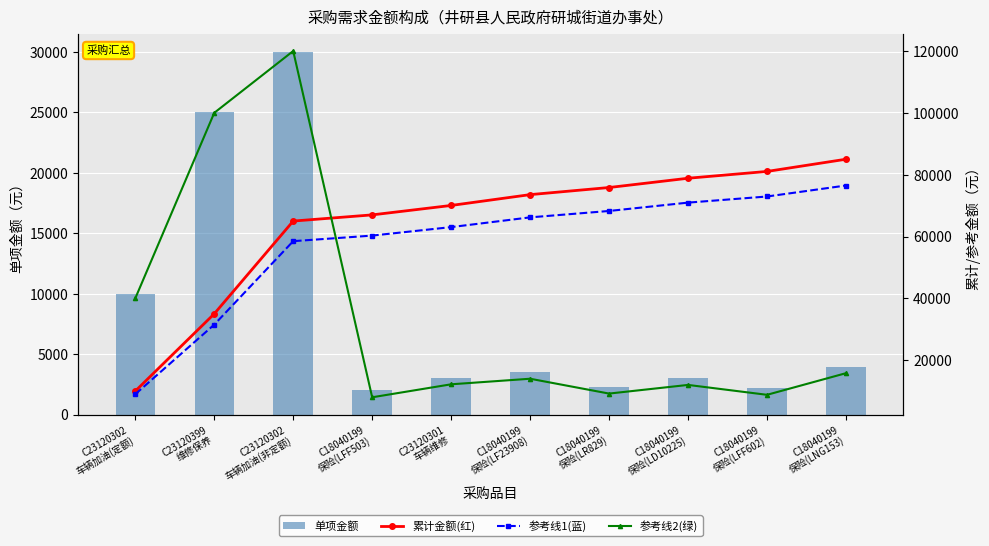

Which series has the largest total across all categories?

累计金额(红)